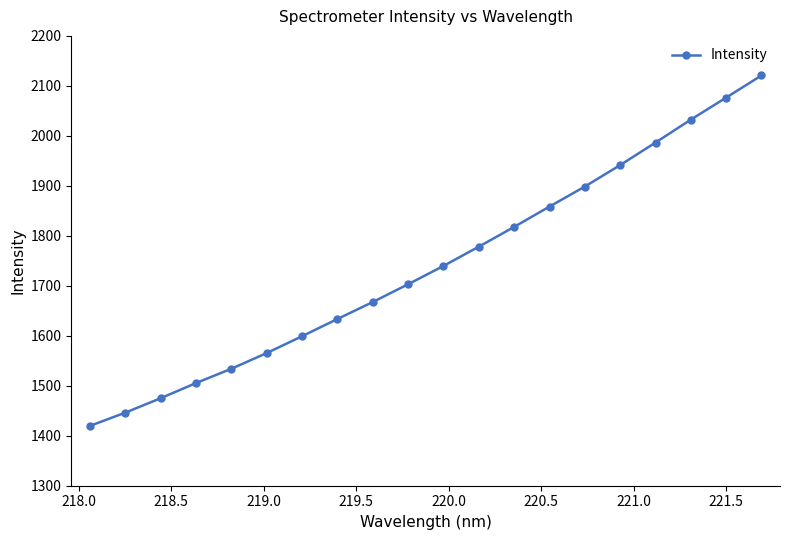

Reading left to right, what are all the values shown in this chart?

1419.6	1446.1	1474.9	1505.3	1534.0	1565.4	1599.1	1633.5	1667.5	1703.1	1739.7	1778.3	1817.8	1858.5	1898.6	1941.5	1986.6	2032.4	2076.5	2120.9